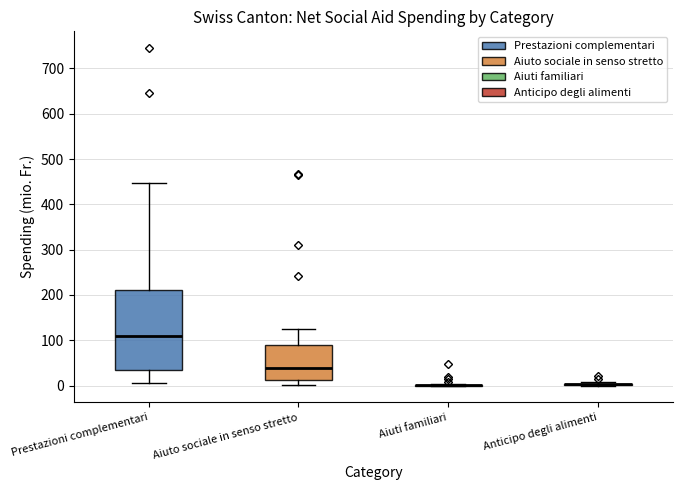

Reading left to right, read every box against the y-axis: the position of its median line, the range the box covers, and the ends of its whiskers. The values are not printed on the chart, so give them approximately, as read against the axis.

Prestazioni complementari: median 110, box 40 to 210, whiskers 10 to 450
Aiuto sociale in senso stretto: median 40, box 10 to 90, whiskers 0 to 120
Aiuti familiari: box collapsed to a line at 0, whiskers 0 to 0
Anticipo degli alimenti: box collapsed to a line at 0, whiskers 0 to 10